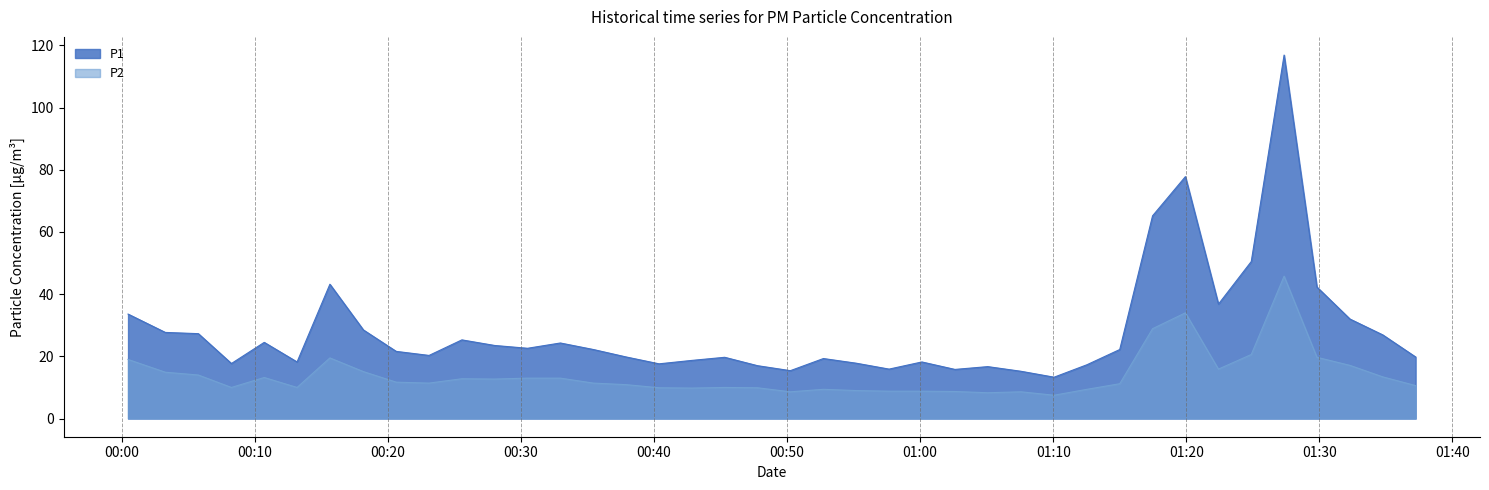

At how many categories does at least one series exceed 72?

2